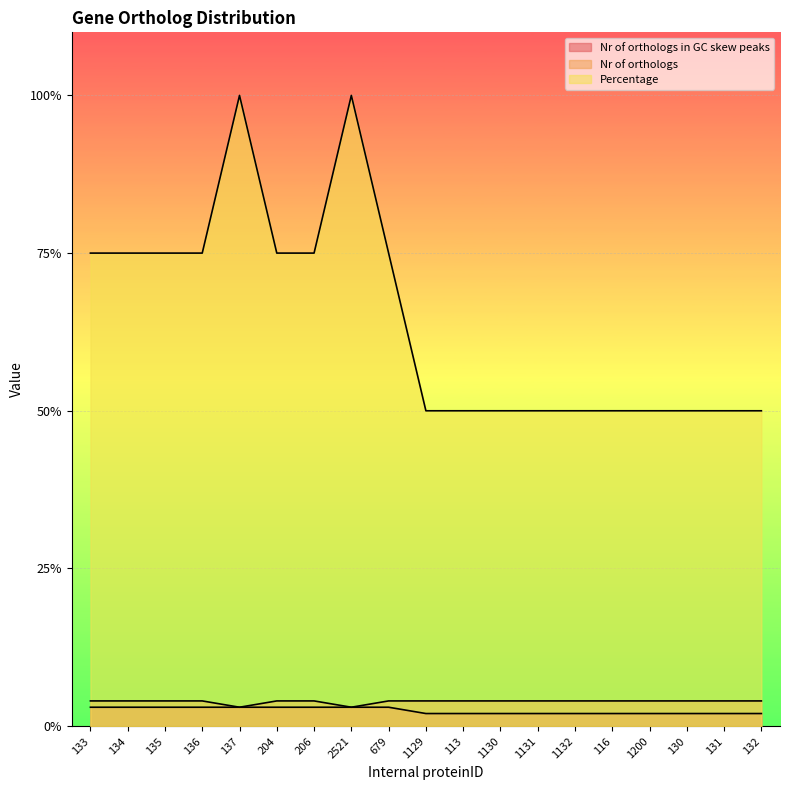

What is the sum of the Percentage values at 130 and 133?

125